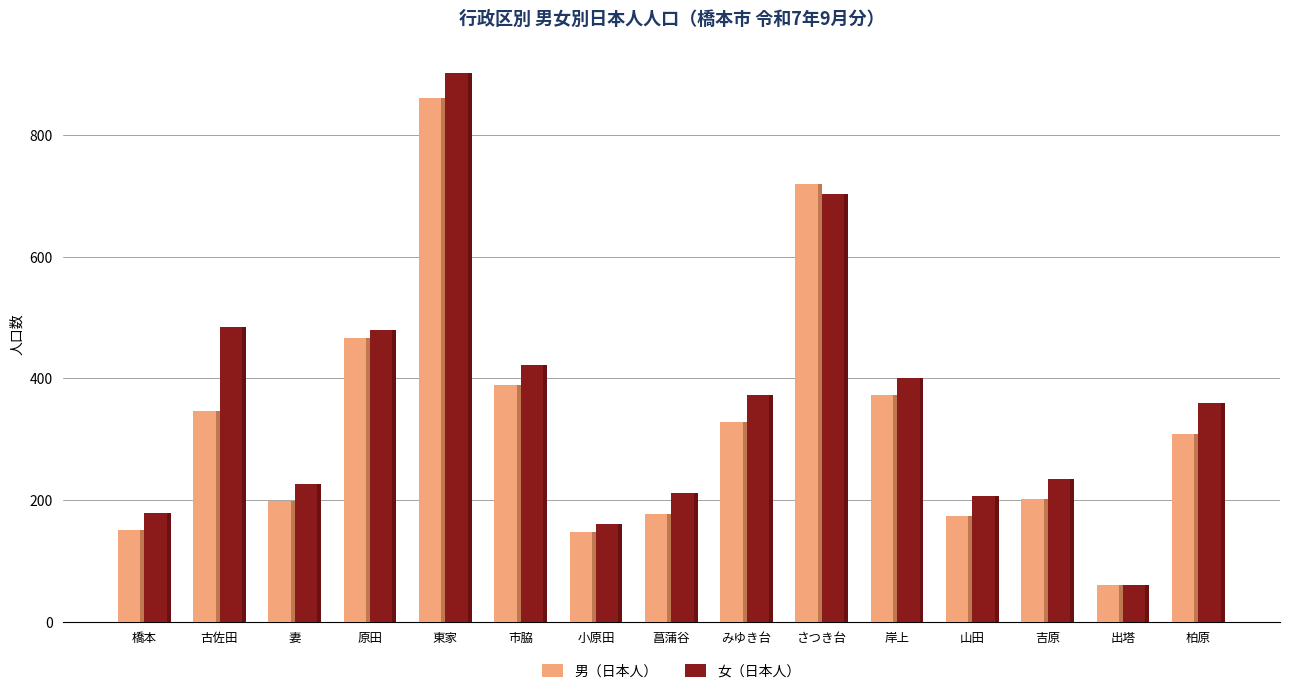

How many data points in 男（日本人） are less than 309?

7